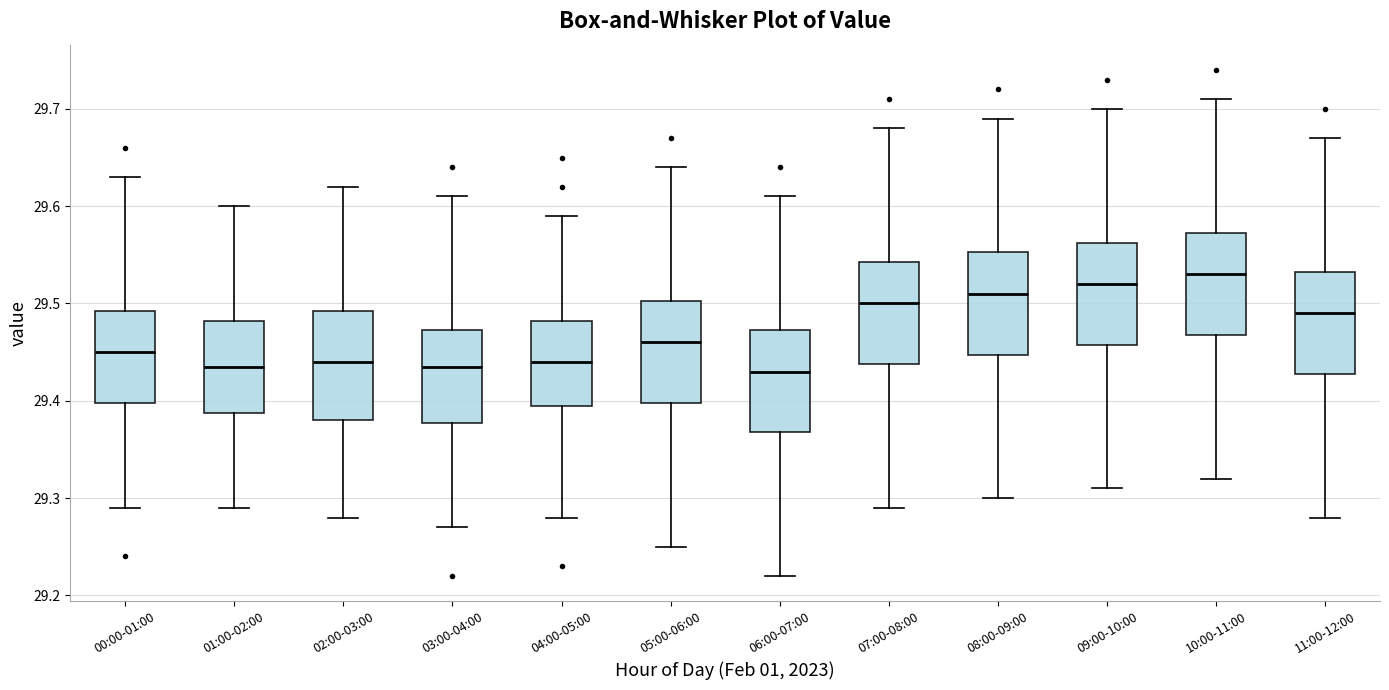

Reading left to right, transcribe this box plot: for each box, give where its median line is, the range the box spans, and where its two whiskers end, as read against the y-axis. The values are not printed on the chart, so give them approximately, as read against the axis.

00:00-01:00: median 29.45, box 29.40 to 29.49, whiskers 29.29 to 29.63
01:00-02:00: median 29.44, box 29.39 to 29.48, whiskers 29.29 to 29.60
02:00-03:00: median 29.44, box 29.38 to 29.49, whiskers 29.28 to 29.62
03:00-04:00: median 29.44, box 29.38 to 29.47, whiskers 29.27 to 29.61
04:00-05:00: median 29.44, box 29.40 to 29.48, whiskers 29.28 to 29.59
05:00-06:00: median 29.46, box 29.40 to 29.50, whiskers 29.25 to 29.64
06:00-07:00: median 29.43, box 29.37 to 29.47, whiskers 29.22 to 29.61
07:00-08:00: median 29.50, box 29.44 to 29.54, whiskers 29.29 to 29.68
08:00-09:00: median 29.51, box 29.45 to 29.55, whiskers 29.30 to 29.69
09:00-10:00: median 29.52, box 29.46 to 29.56, whiskers 29.31 to 29.70
10:00-11:00: median 29.53, box 29.47 to 29.57, whiskers 29.32 to 29.71
11:00-12:00: median 29.49, box 29.43 to 29.53, whiskers 29.28 to 29.67